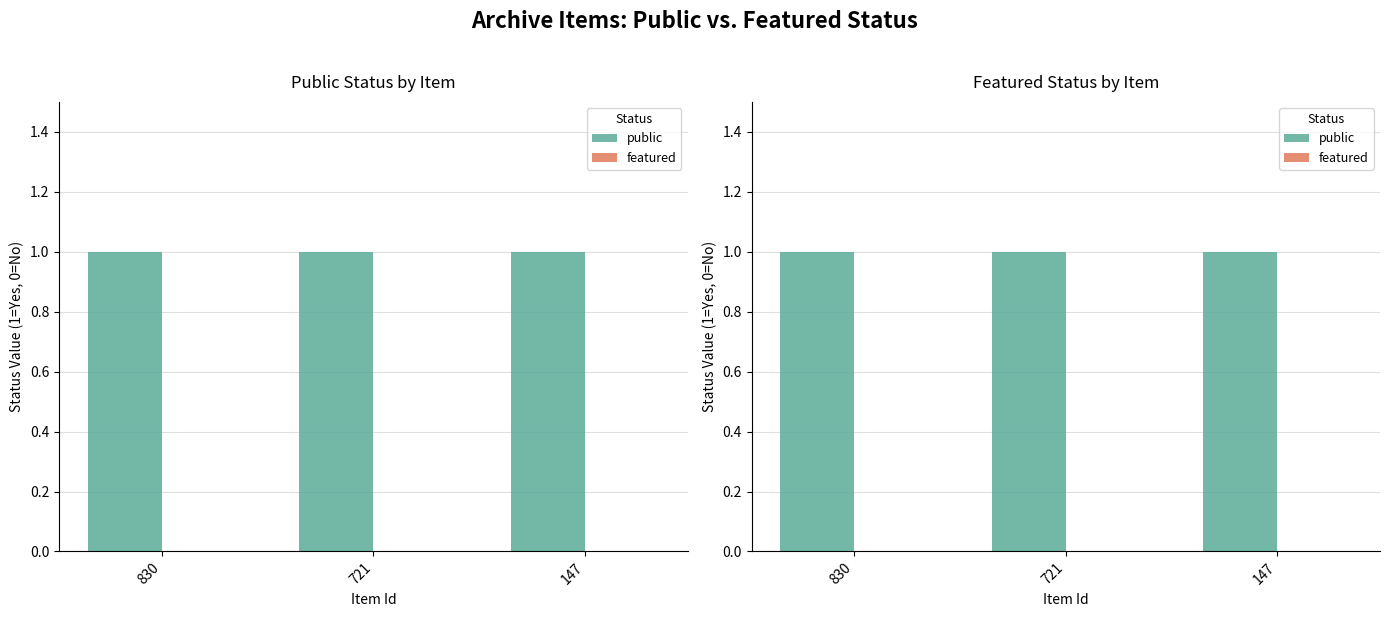

What is the minimum value for public?

1